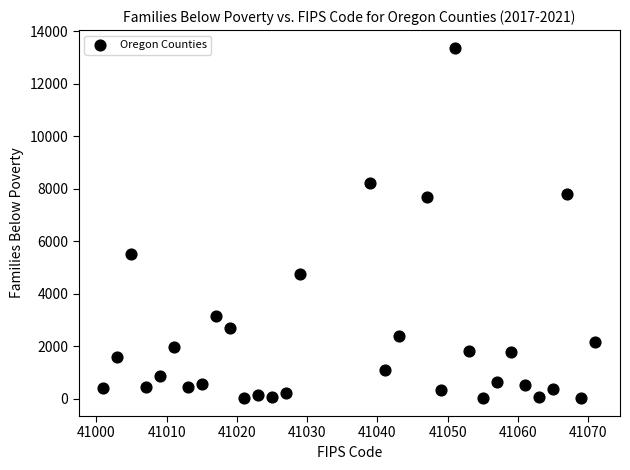

What is the range of Y values (max minus min)?

13370